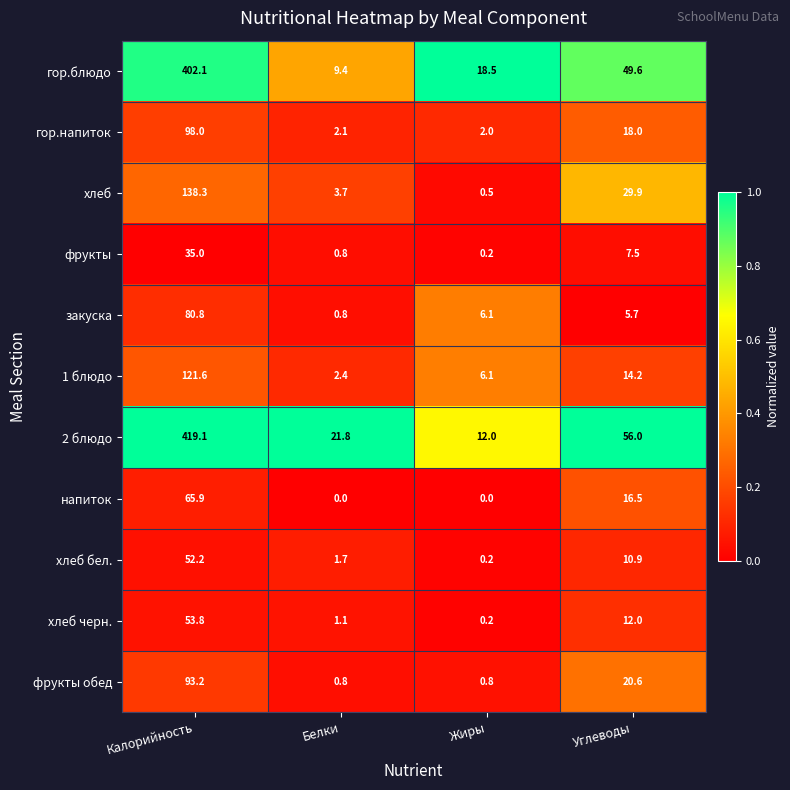

What is the difference between the maximum and minimum values in the фрукты series?

34.8